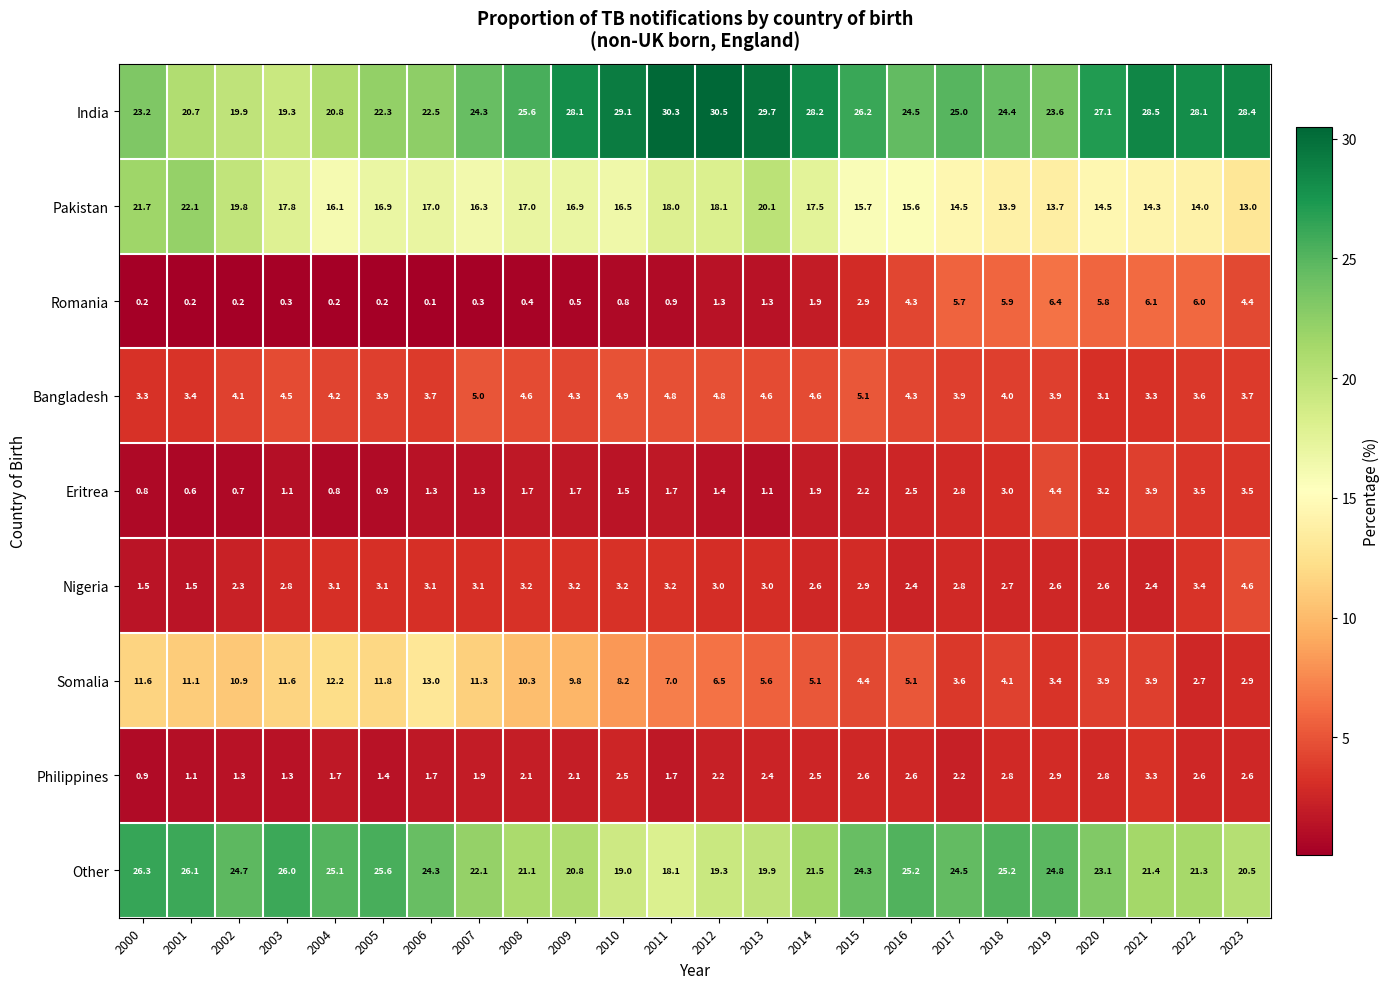

The Philippines series shows 2.0 at 2005. True or false?

False